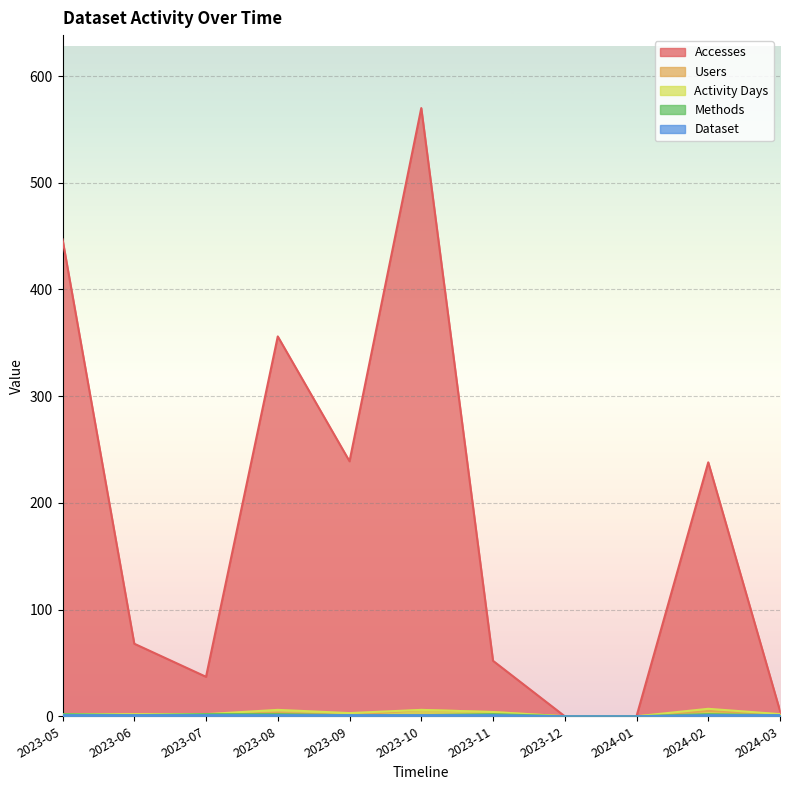

Rank the categories by Dataset value from highest to lowest.

2023-05, 2023-06, 2023-07, 2023-08, 2023-09, 2023-10, 2023-11, 2024-02, 2024-03, 2023-12, 2024-01